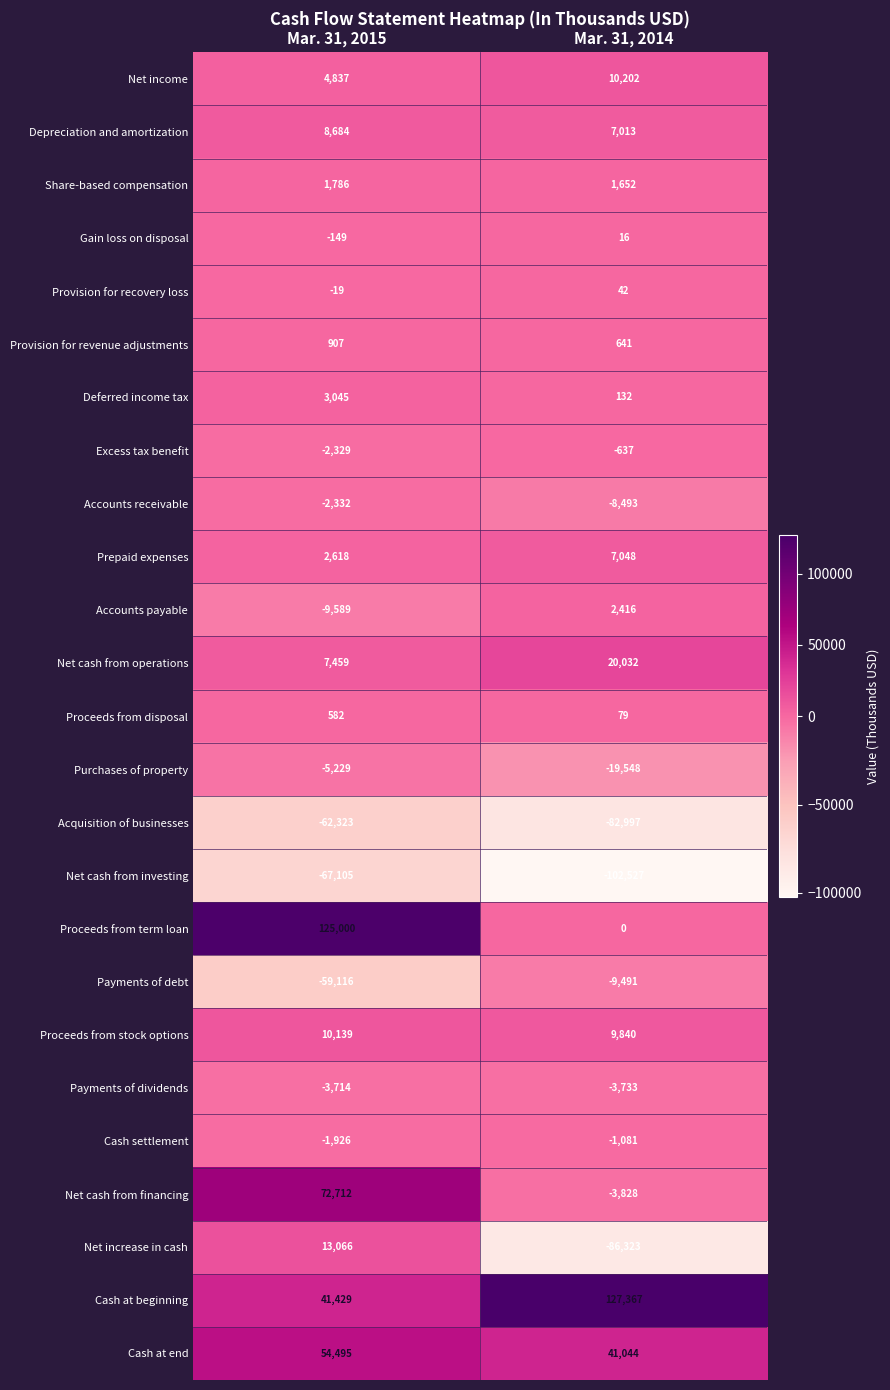

What is the spread (max minus min) of values at Mar. 31, 2014?

229894